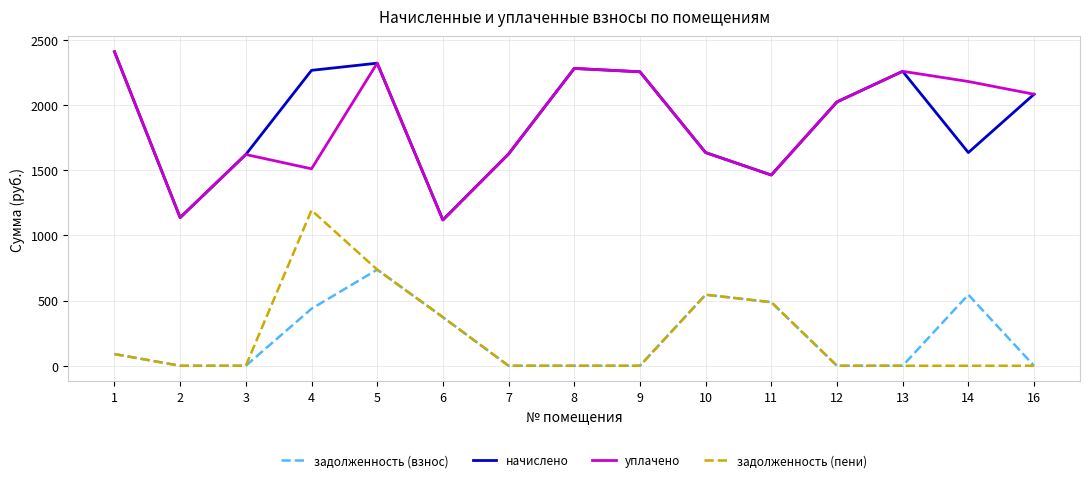

What is the difference between the maximum and minimum values in the задолженность (взнос) series?

737.3